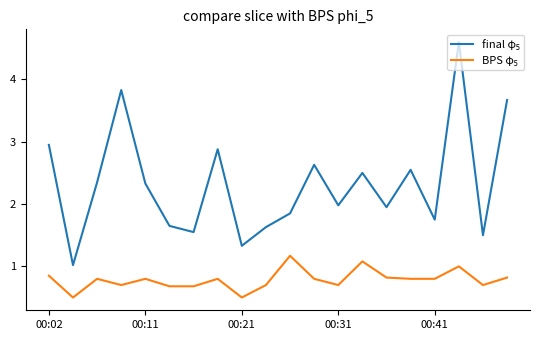

What is the minimum value shown in the chart?

0.5